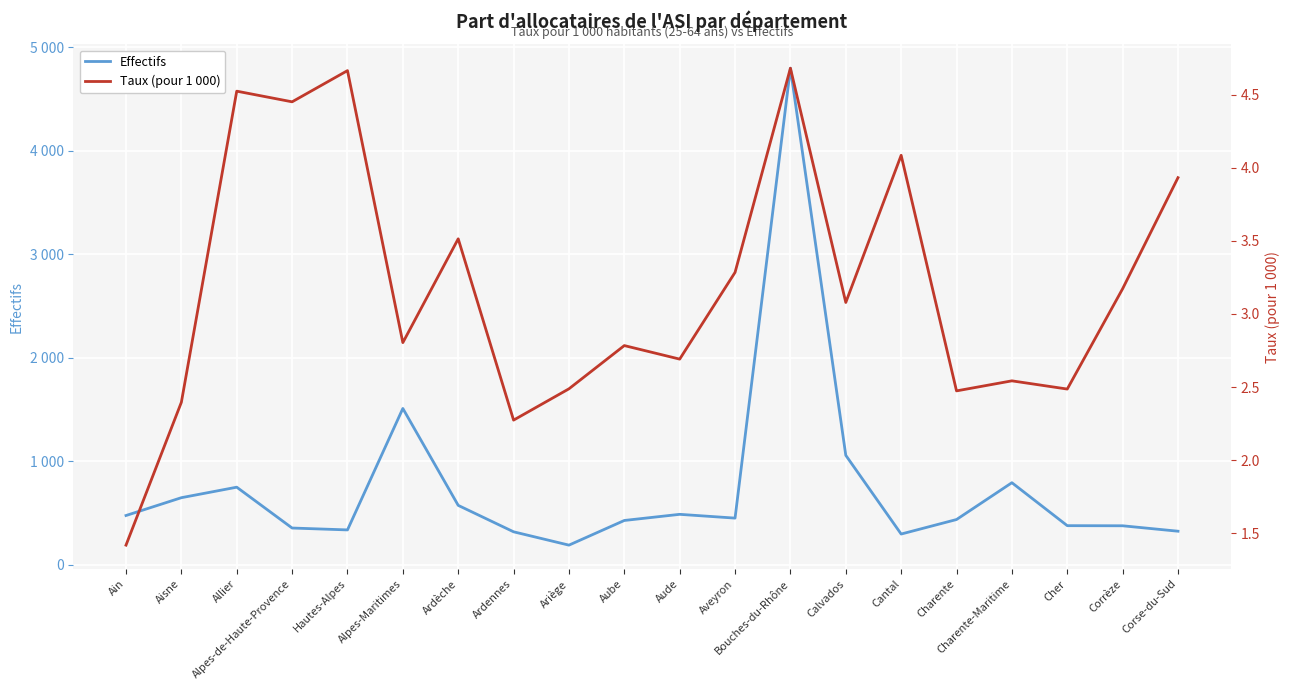

What is the difference between the highest and lowest values at Corrèze?

373.0